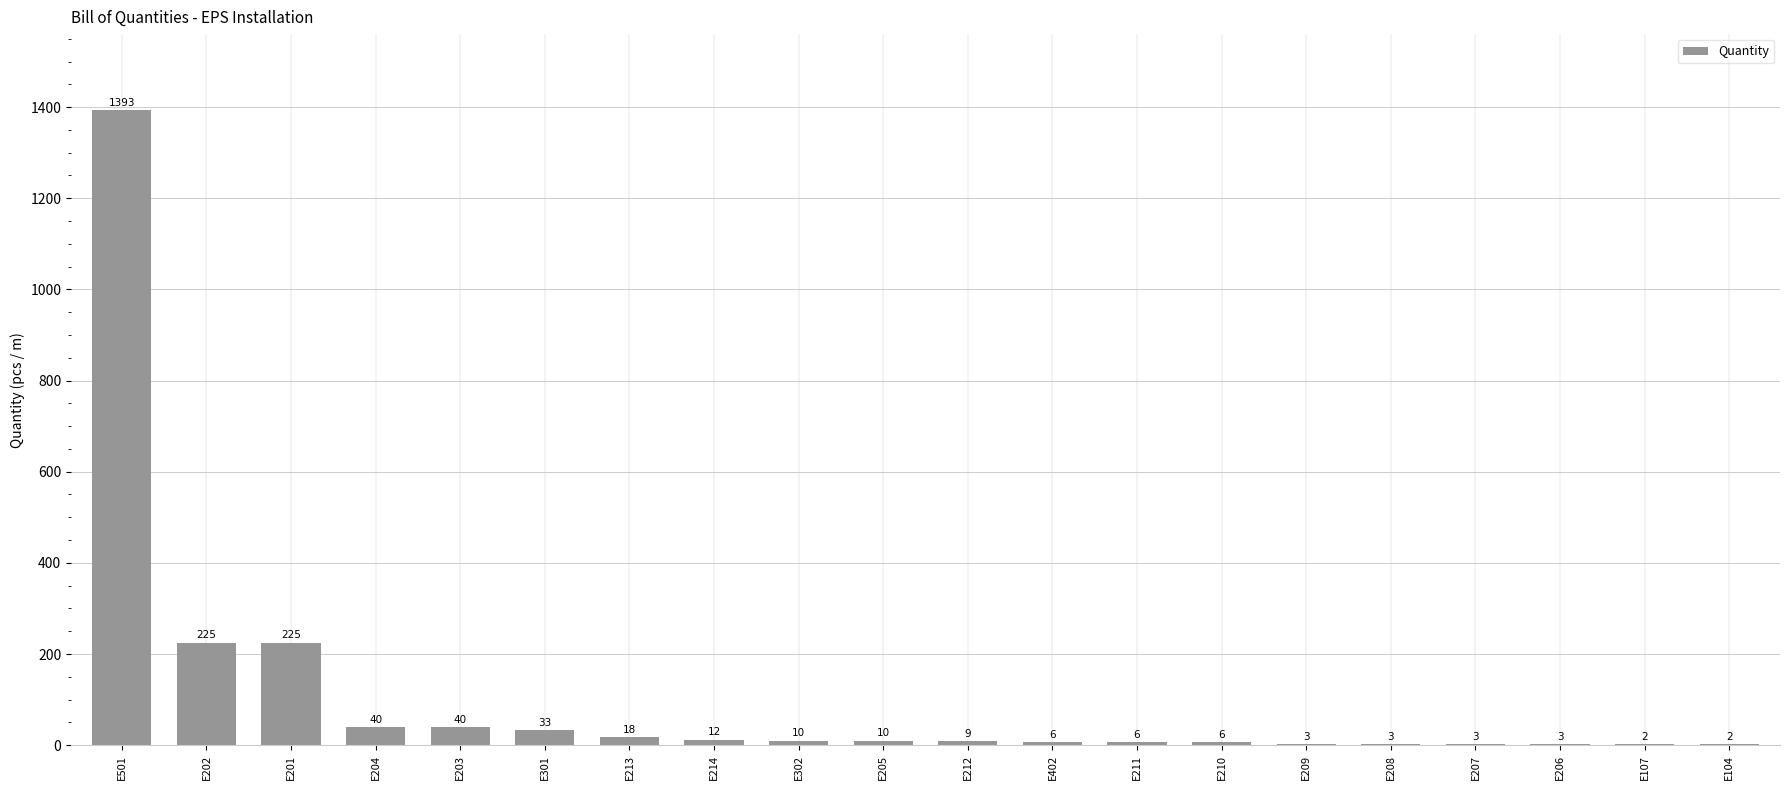

What is the sum of the values at E104 and E501?

1395